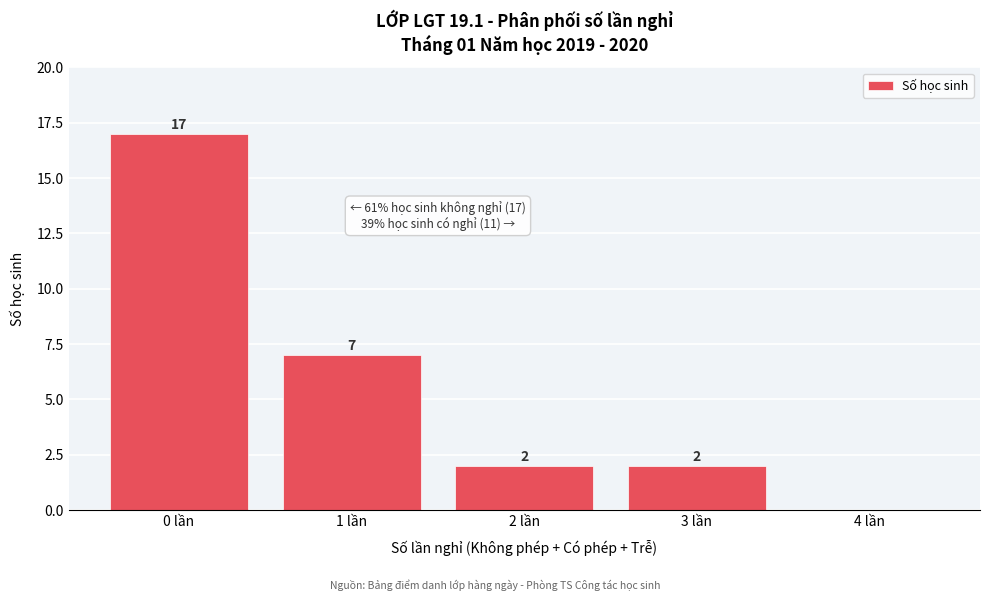

Reading left to right, list all the values displayed in this chart.

0 lần=17	1 lần=7	2 lần=2	3 lần=2	4 lần=0